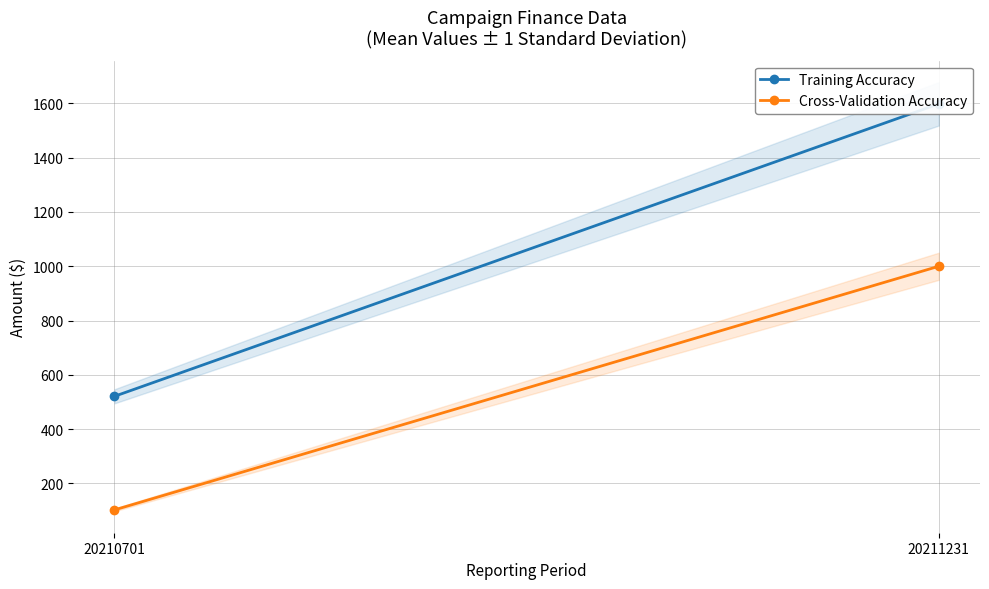

Between 20210701 and 20211231, which series saw the biggest shift?

Training Accuracy